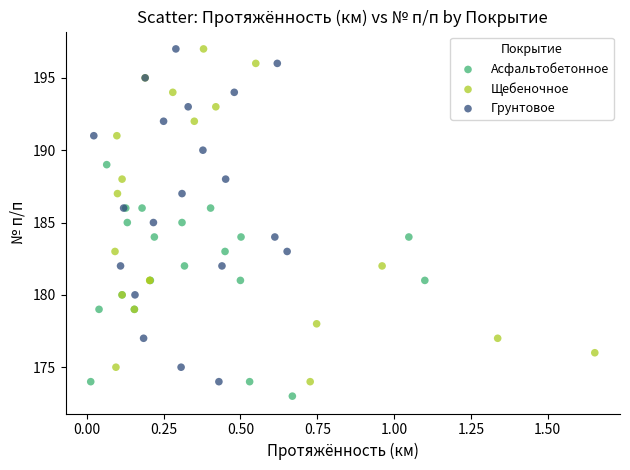

What are all the series names shown in the legend?

Асфальтобетонное, Щебеночное, Грунтовое